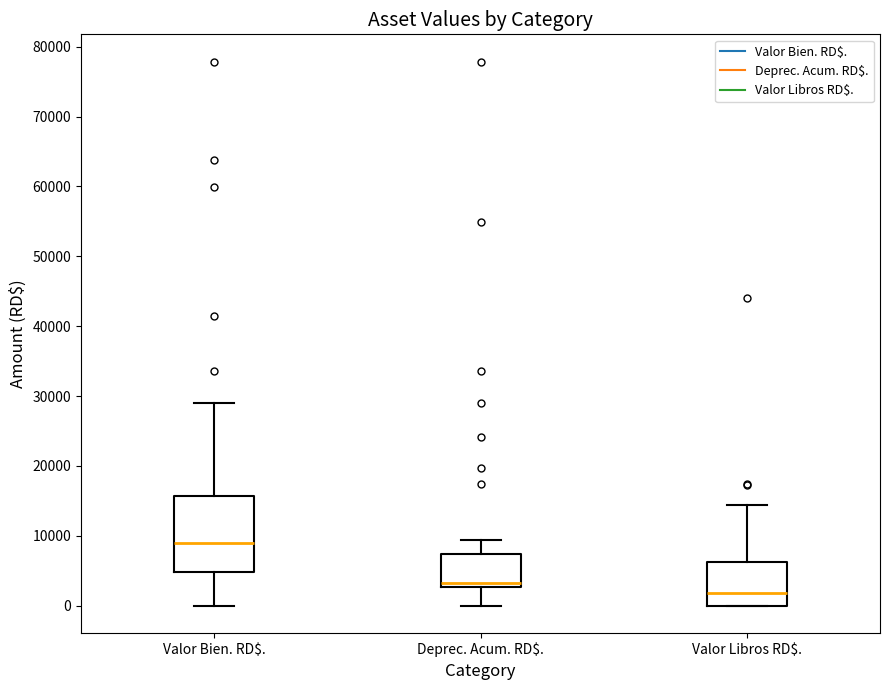

Reading left to right, transcribe this box plot: for each box, give where its median line is, the range the box spans, and where its two whiskers end, as read against the y-axis. The values are not printed on the chart, so give them approximately, as read against the axis.

Valor Bien. RD$.: median 9000, box 5000 to 16000, whiskers 0 to 29000
Deprec. Acum. RD$.: median 3000 (just above the box's lower edge), box 3000 to 7000, whiskers 0 to 9000
Valor Libros RD$.: median 2000, box 0 to 6000, whiskers 0 to 14000